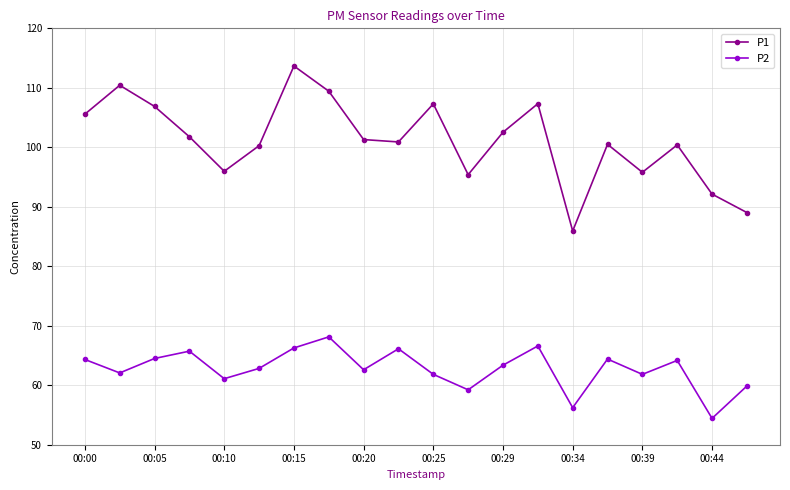

What is the average value of the P2 series?

62.8